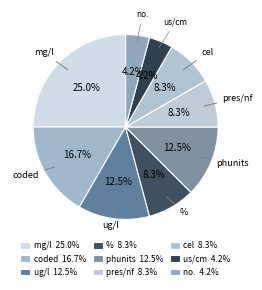

How many slices are in this pie chart?

9